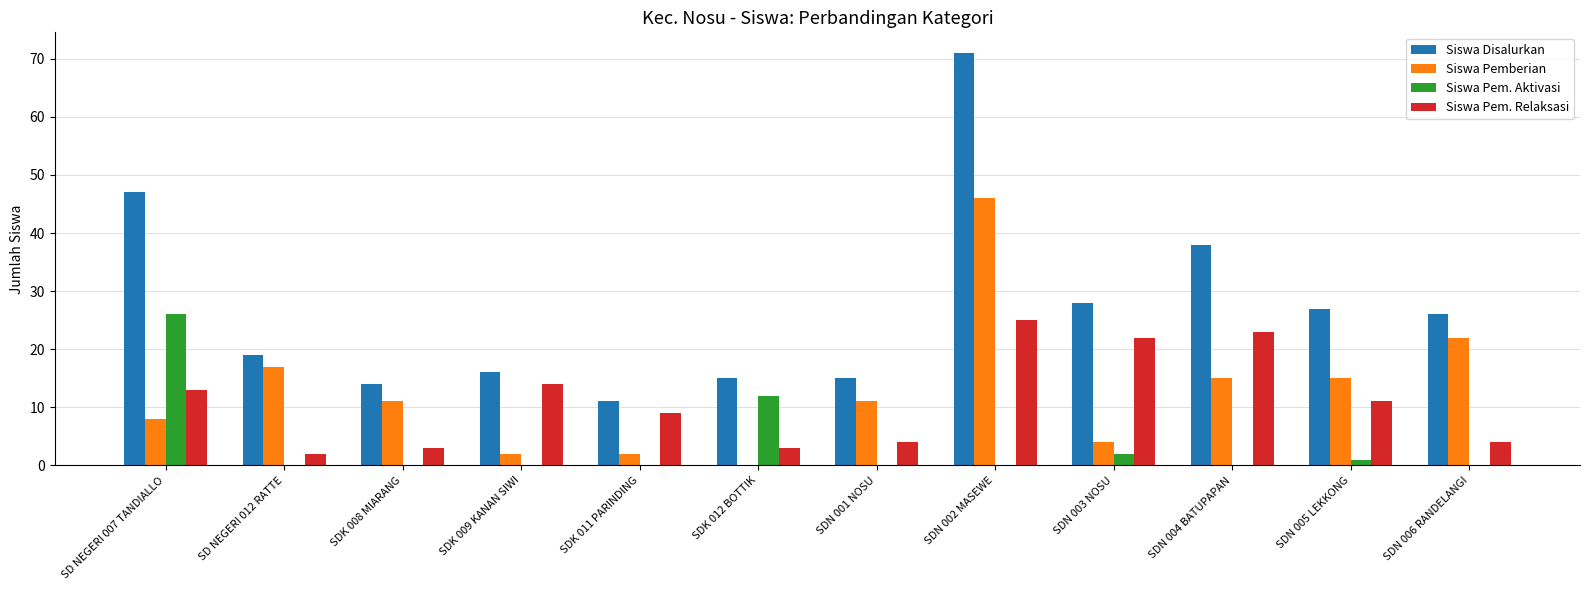

Reading left to right, extract all data points from this chart.

Siswa Disalurkan: SD NEGERI 007 TANDIALLO=47	SD NEGERI 012 RATTE=19	SDK 008 MIARANG=14	SDK 009 KANAN SIWI=16	SDK 011 PARINDING=11	SDK 012 BOTTIK=15	SDN 001 NOSU=15	SDN 002 MASEWE=71	SDN 003 NOSU=28	SDN 004 BATUPAPAN=38	SDN 005 LEKKONG=27	SDN 006 RANDELANGI=26
Siswa Pemberian: SD NEGERI 007 TANDIALLO=8	SD NEGERI 012 RATTE=17	SDK 008 MIARANG=11	SDK 009 KANAN SIWI=2	SDK 011 PARINDING=2	SDK 012 BOTTIK=0	SDN 001 NOSU=11	SDN 002 MASEWE=46	SDN 003 NOSU=4	SDN 004 BATUPAPAN=15	SDN 005 LEKKONG=15	SDN 006 RANDELANGI=22
Siswa Pem. Aktivasi: SD NEGERI 007 TANDIALLO=26	SD NEGERI 012 RATTE=0	SDK 008 MIARANG=0	SDK 009 KANAN SIWI=0	SDK 011 PARINDING=0	SDK 012 BOTTIK=12	SDN 001 NOSU=0	SDN 002 MASEWE=0	SDN 003 NOSU=2	SDN 004 BATUPAPAN=0	SDN 005 LEKKONG=1	SDN 006 RANDELANGI=0
Siswa Pem. Relaksasi: SD NEGERI 007 TANDIALLO=13	SD NEGERI 012 RATTE=2	SDK 008 MIARANG=3	SDK 009 KANAN SIWI=14	SDK 011 PARINDING=9	SDK 012 BOTTIK=3	SDN 001 NOSU=4	SDN 002 MASEWE=25	SDN 003 NOSU=22	SDN 004 BATUPAPAN=23	SDN 005 LEKKONG=11	SDN 006 RANDELANGI=4